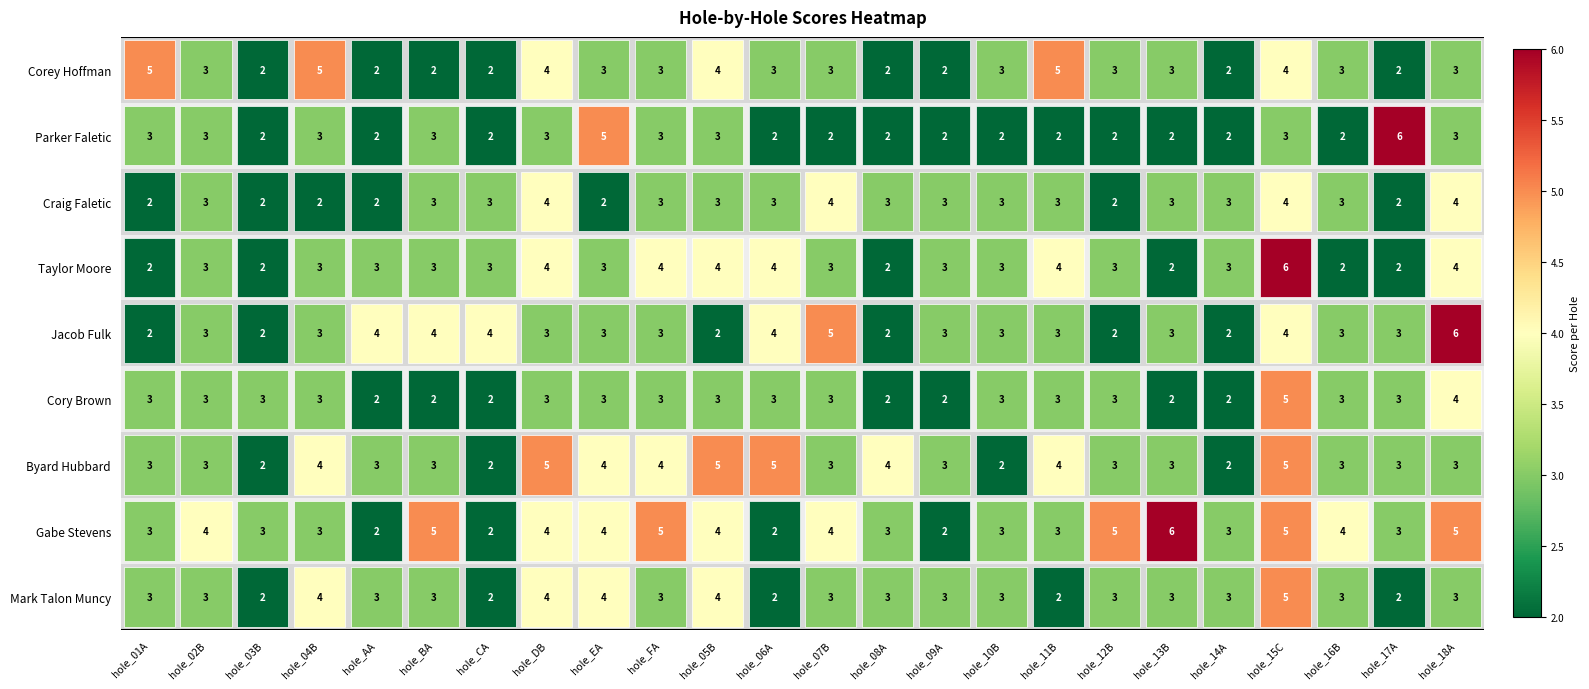

How many Gabe Stevens values are between 3 and 5?

19